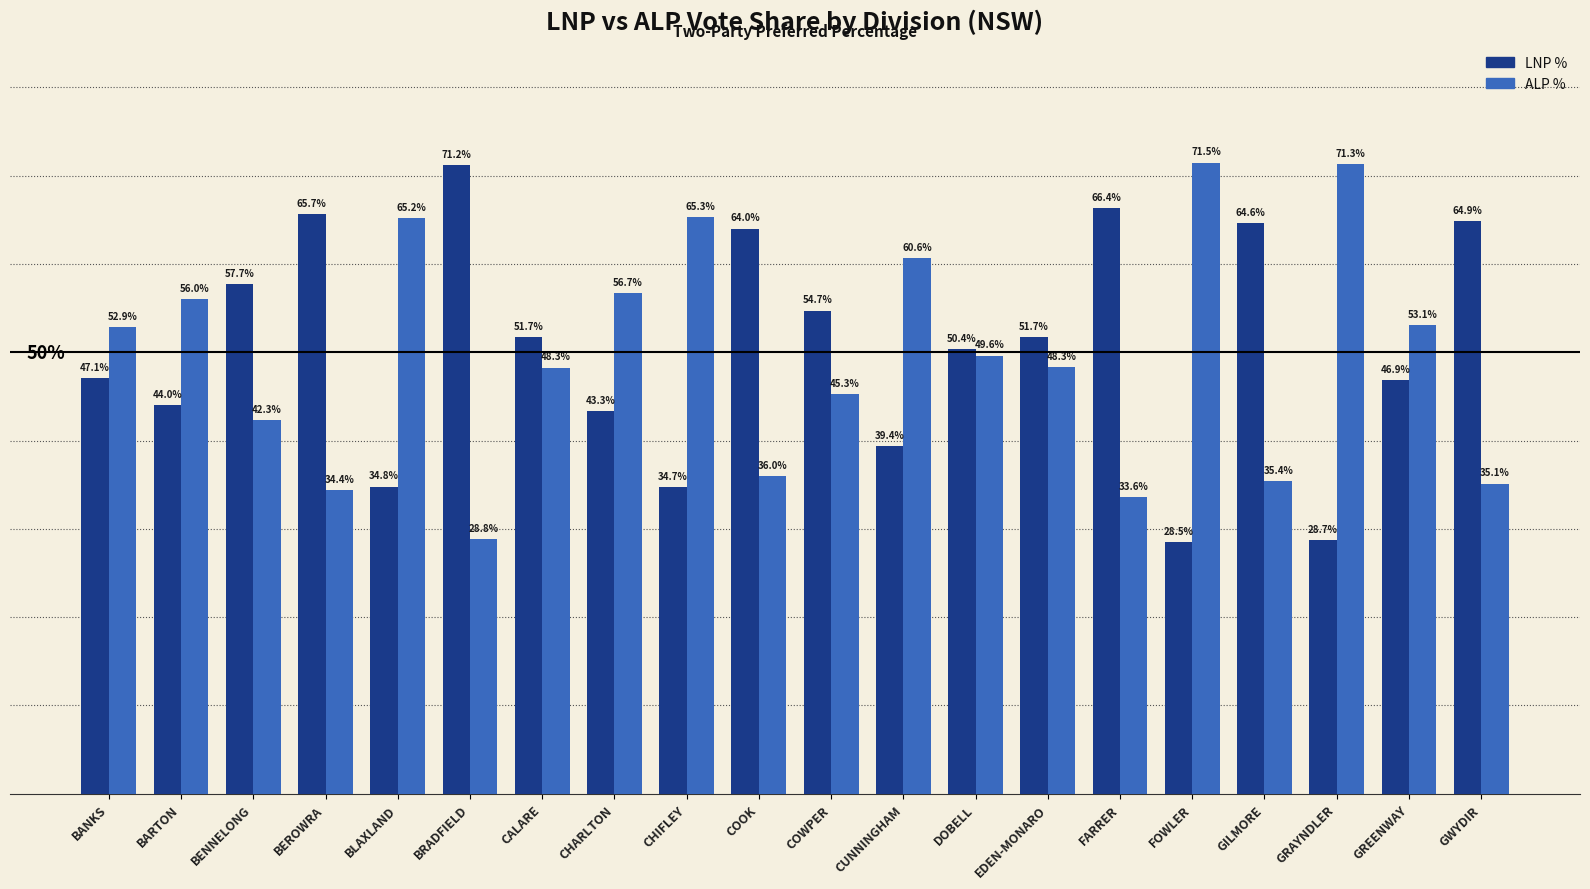

Does the chart contain any negative values?

No